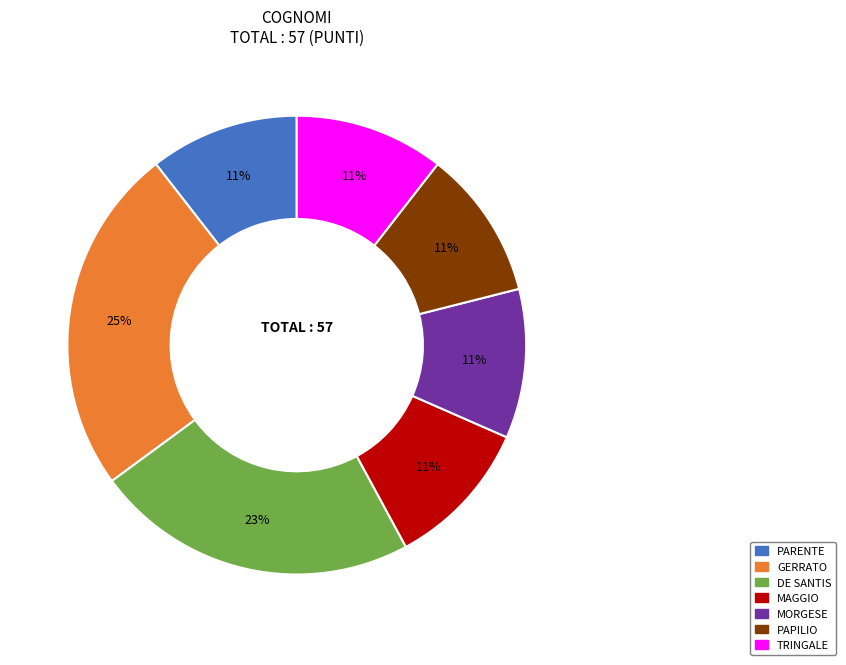

The TRINGALE slice represents 11% of the pie. True or false?

True